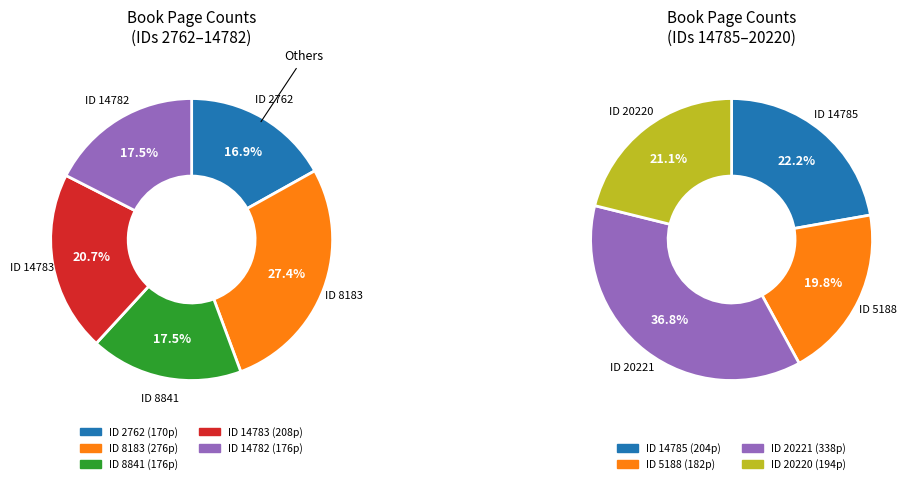

Rank the categories by value from lowest to highest.

2762, 8841, 14782, 5188, 20220, 14785, 14783, 8183, 20221